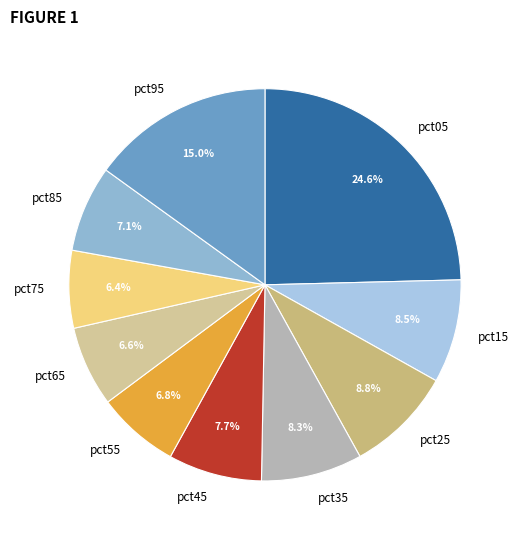

To the nearest percent, what is the difference between the largest and smallest slice percentages?

18%